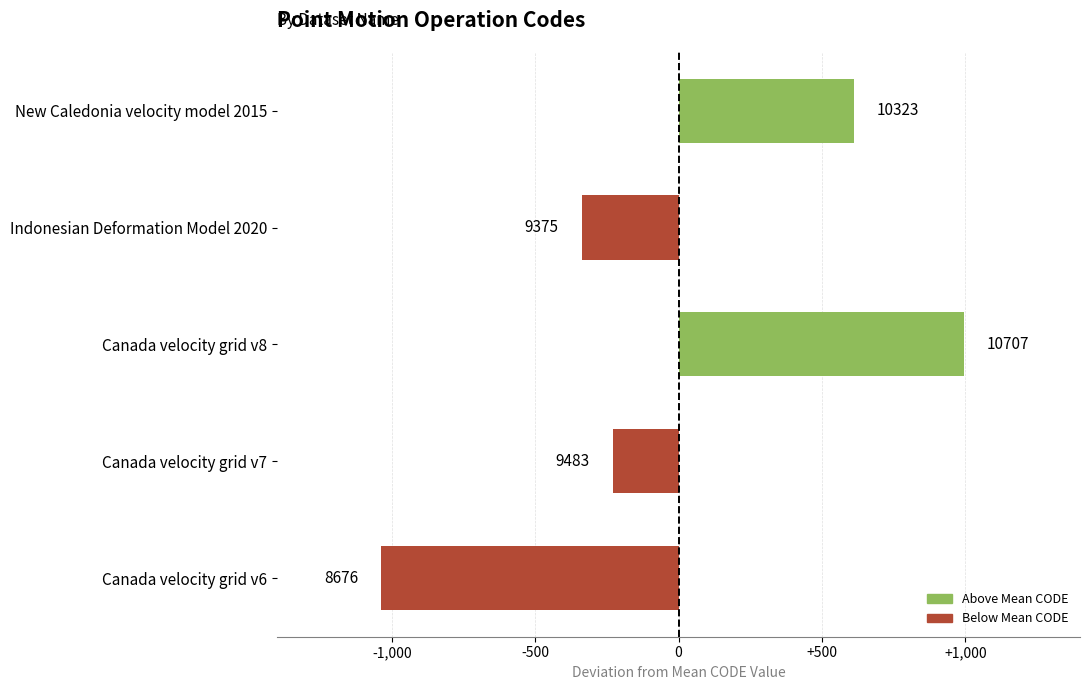

How many bars are there in total?

5